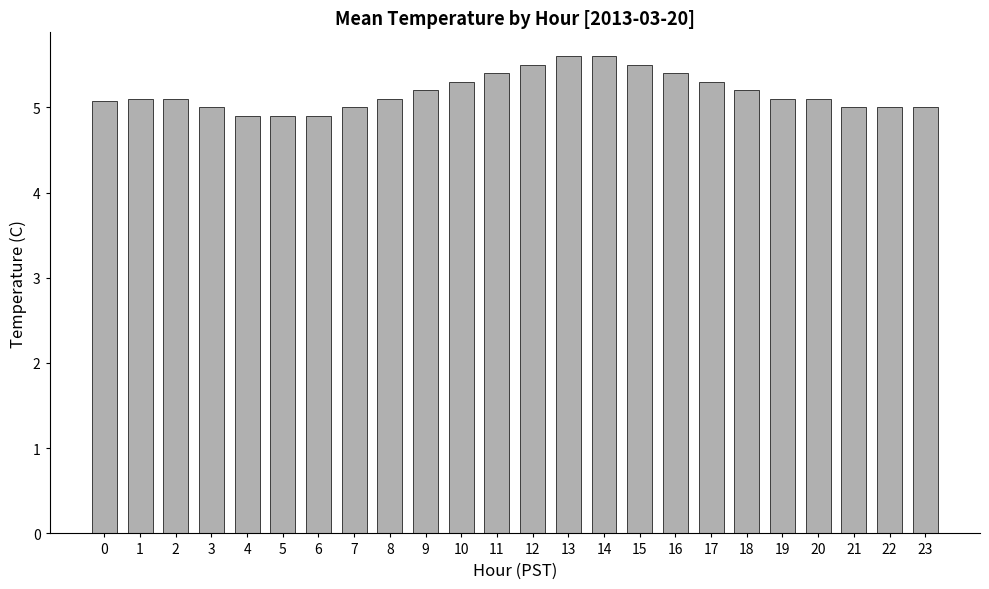

The chart shows a value of 8.4 at 16. True or false?

False